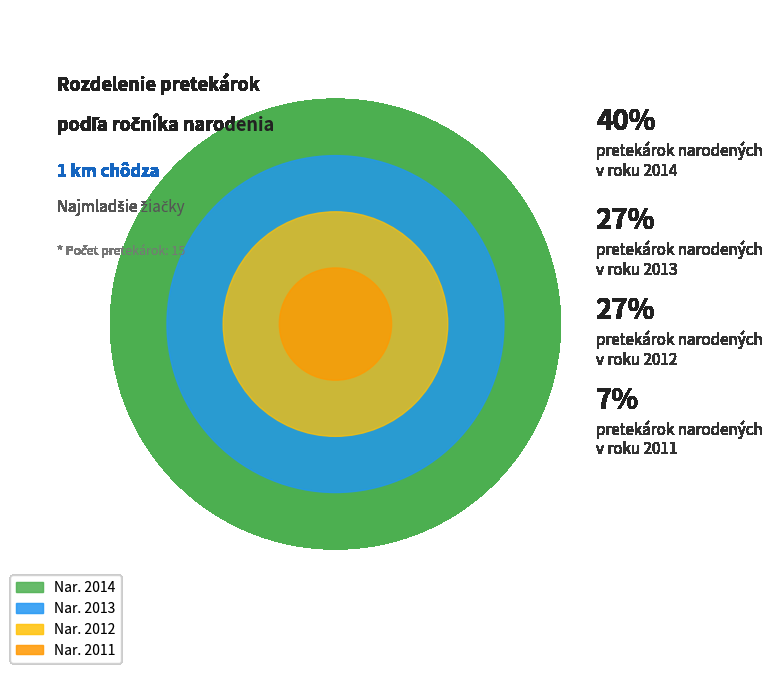

Which category has the smallest portion of the pie?

11